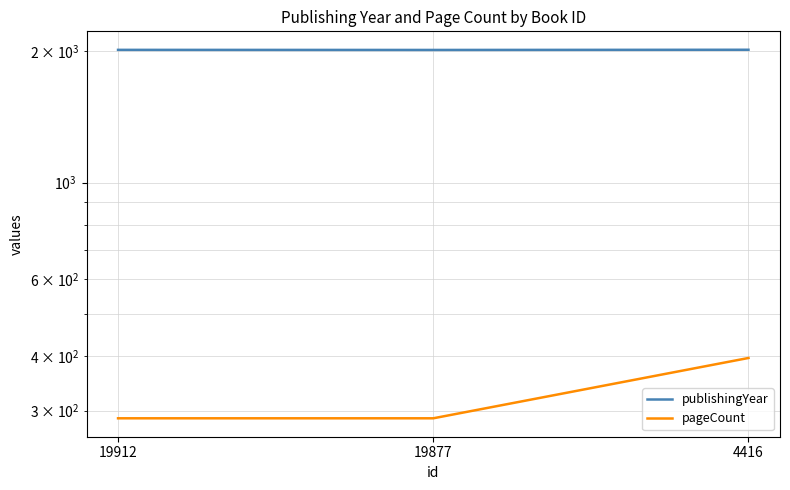

What is the value of the pageCount point at the 2nd from the left?

288